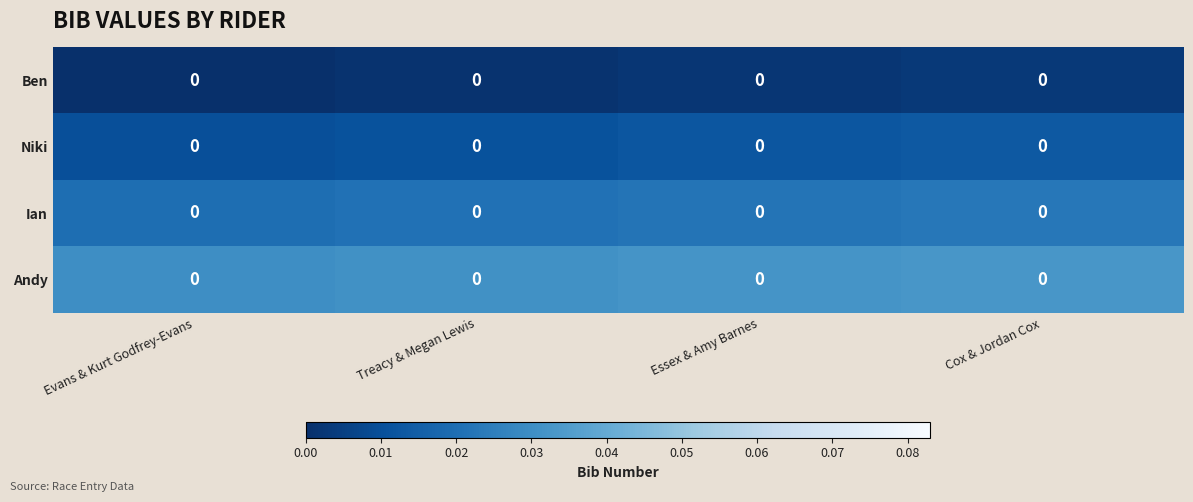

Which category has the highest value across all series?

Cox & Jordan Cox